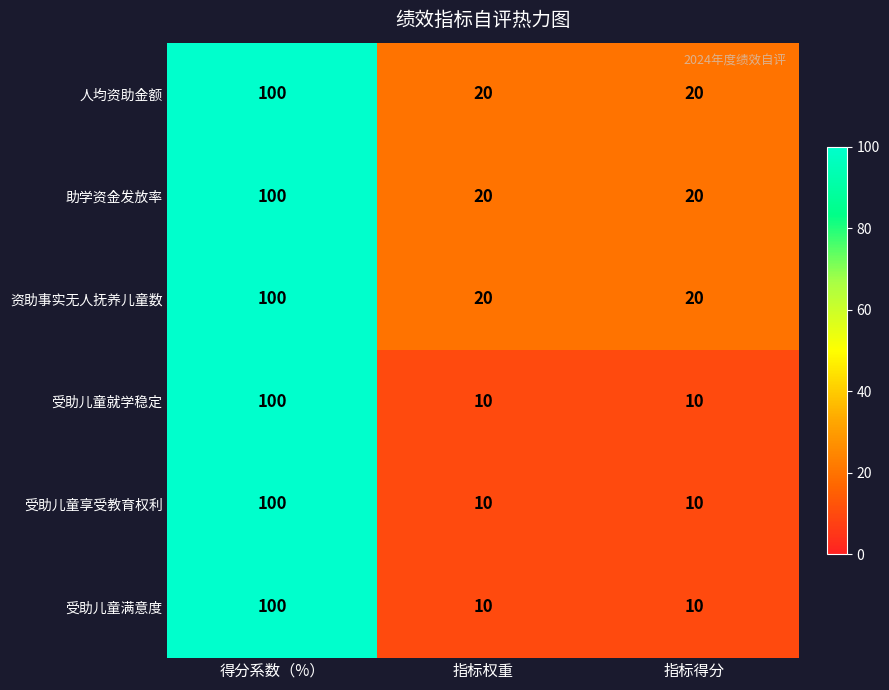

Is the value of 受助儿童就学稳定 at 指标得分 greater than the value of 助学资金发放率 at 指标得分?

No